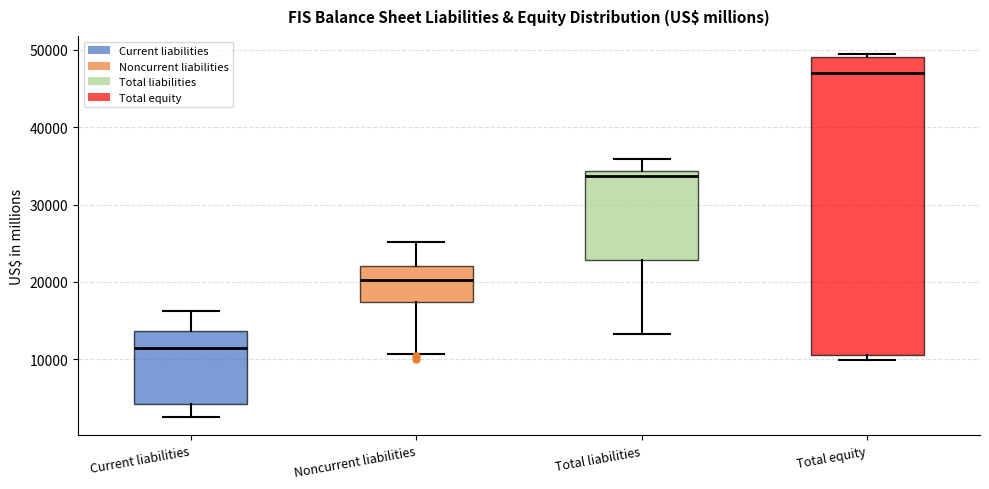

Where does the median line of the box for Total equity sit on the y-axis? The values are not printed on the chart, so give them approximately, as read against the axis.

47000